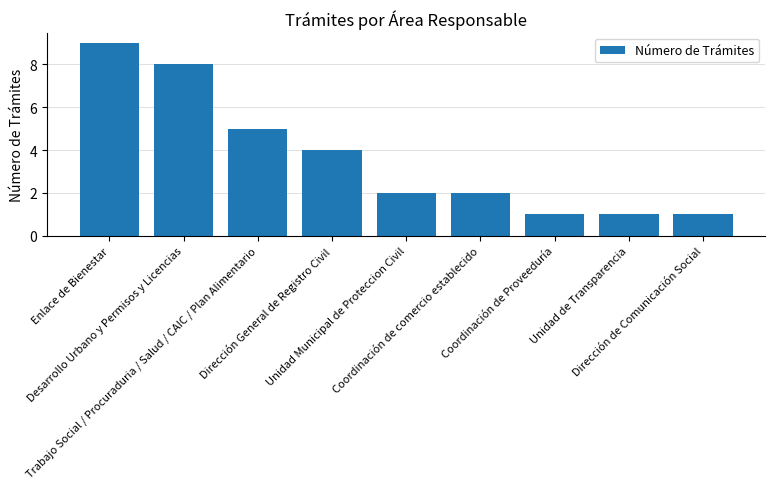

How many bars are there in total?

9